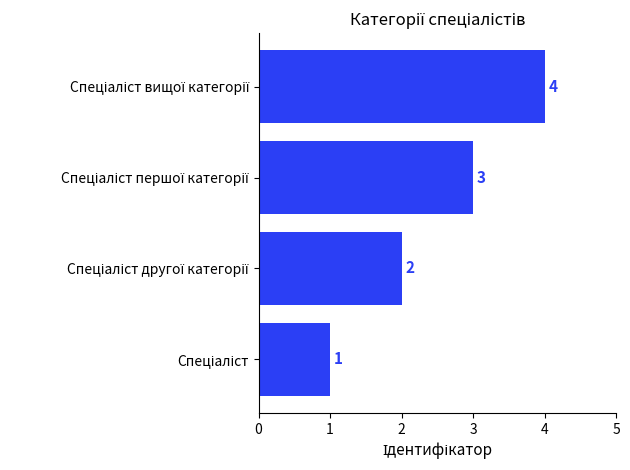

What is the sum of all values?

10